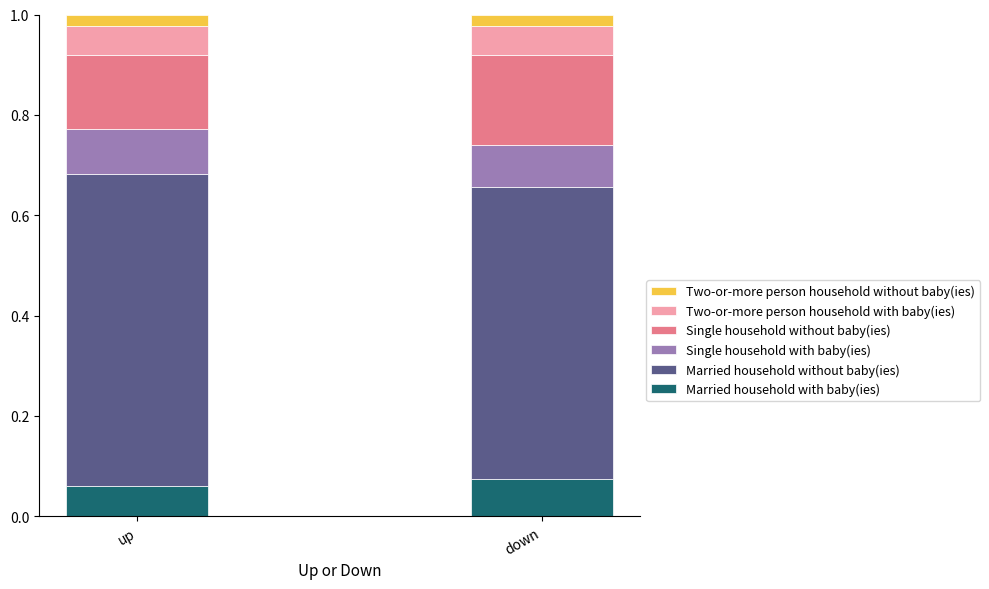

What is the total value across all series at up?

1.0